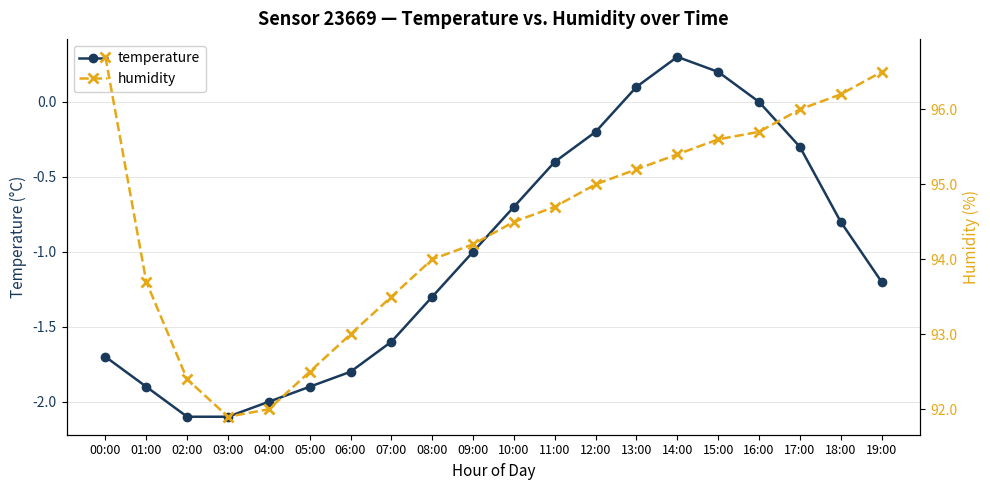

True or false: temperature and humidity intersect in this chart.

False